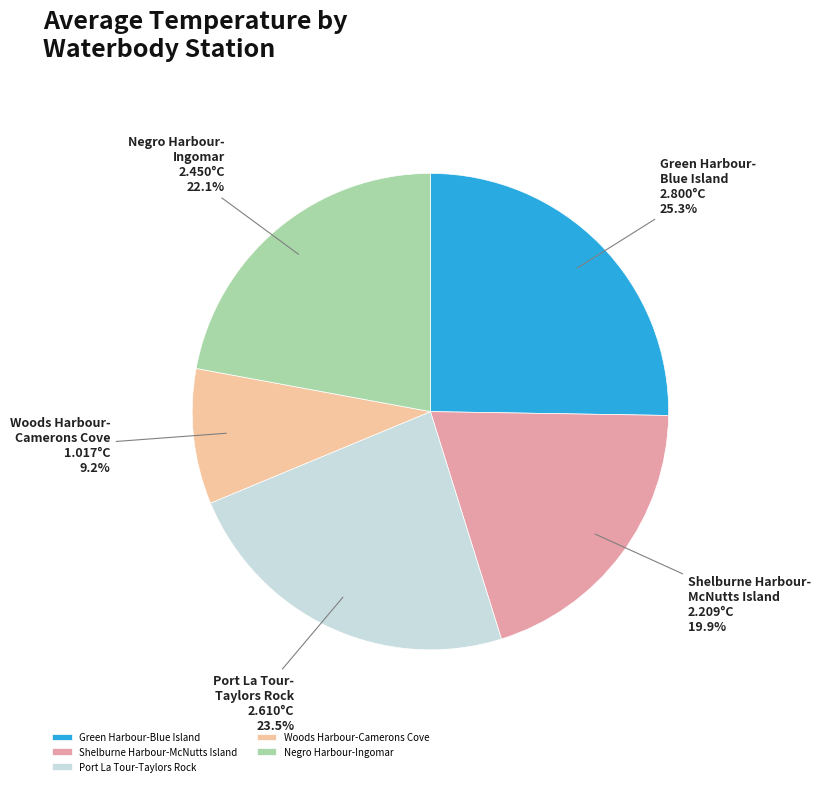

Which category has the biggest portion of the pie?

Green Harbour-Blue Island